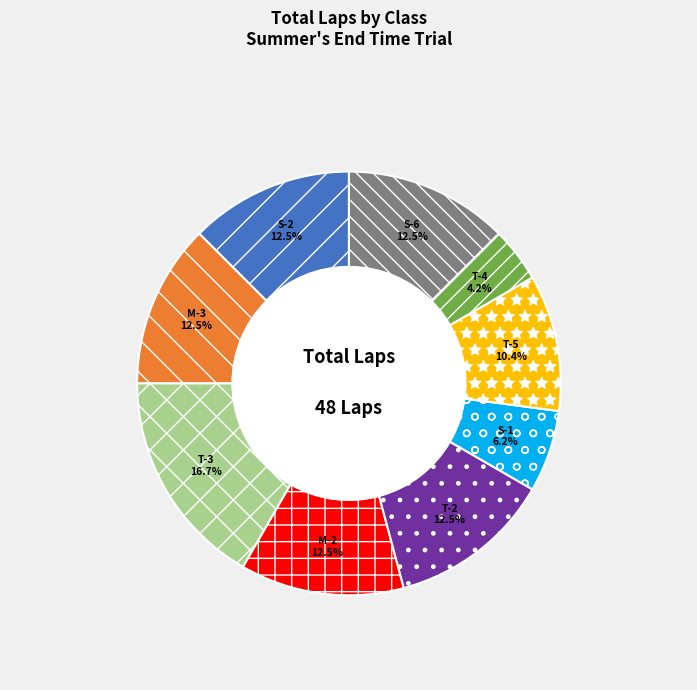

Does S-1 represent more than half of the total?

No